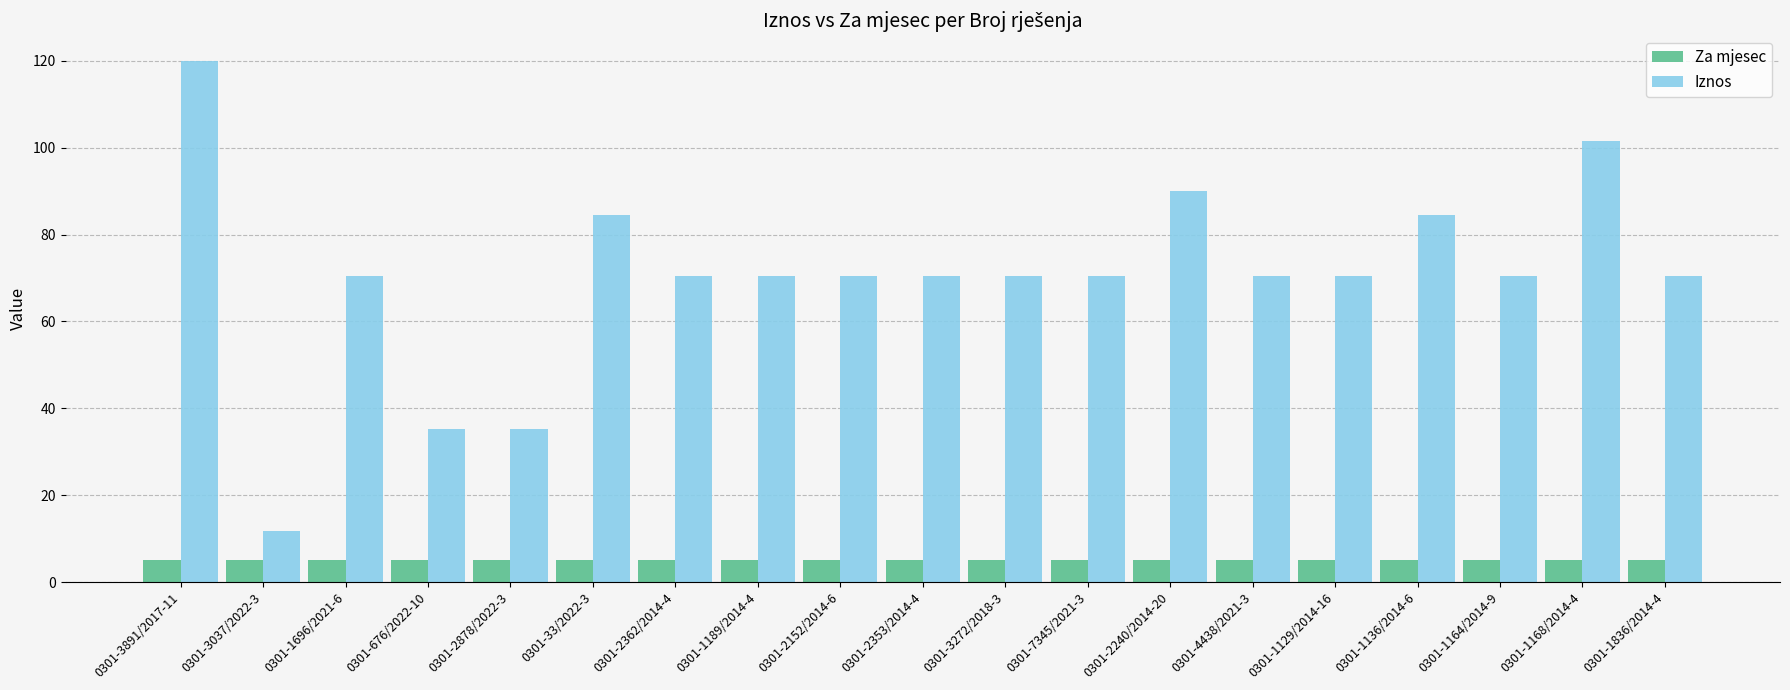

List the series in order of their peak value, highest first.

Iznos, Za mjesec